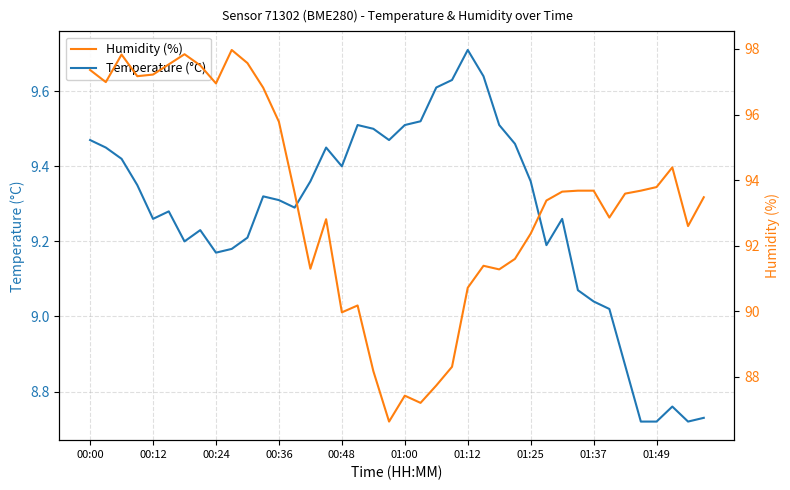

At which label does Temperature (°C) first exceed 9?

00:00